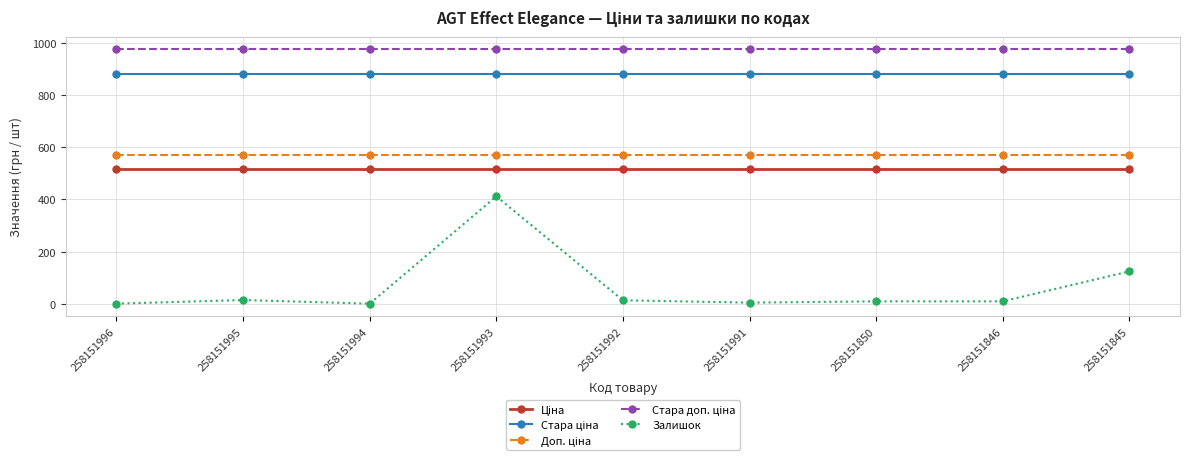

At how many categories does at least one series exceed 770?

9